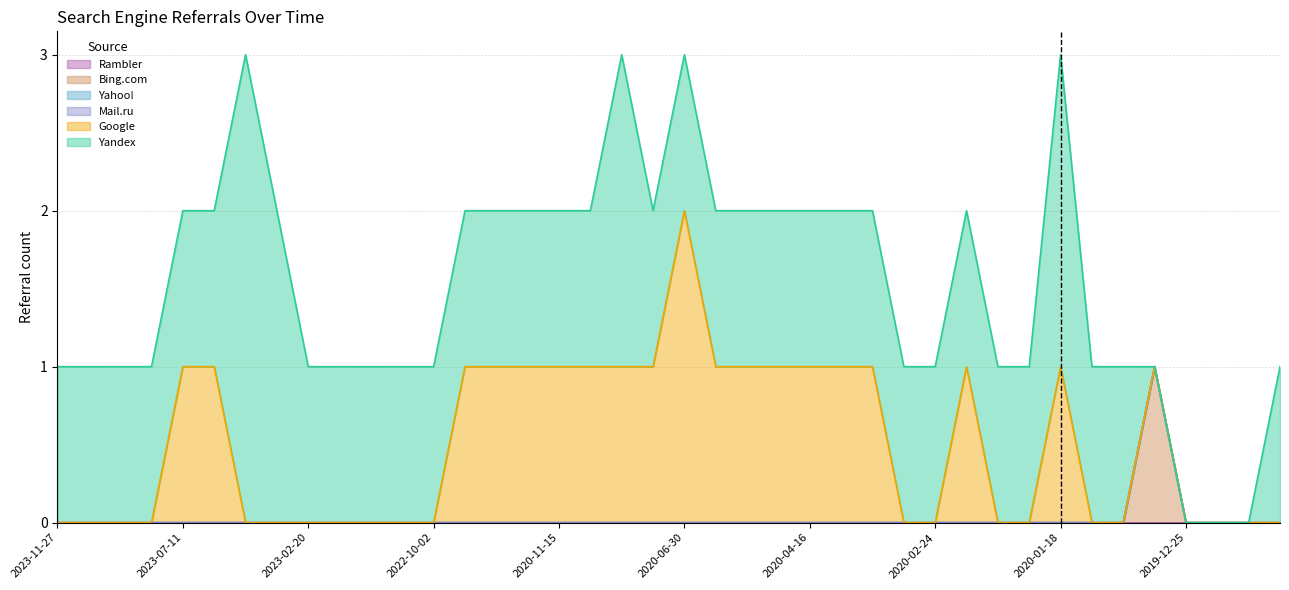

Does the chart display data point markers on the line(s)?

No